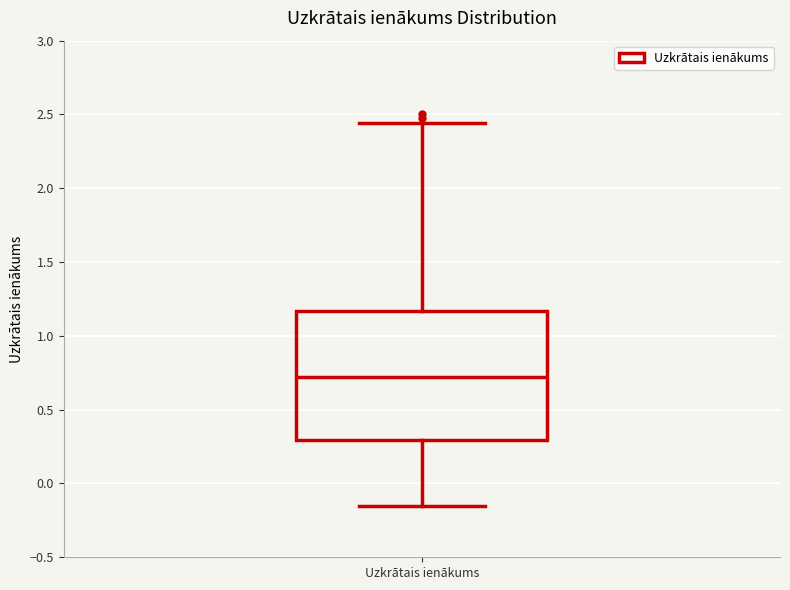

Read this box plot against the y-axis: the position of the median line, the range covered by the box, and the ends of both whiskers. The values are not printed on the chart, so give them approximately, as read against the axis.

median 0.70, box 0.30 to 1.15, whiskers -0.15 to 2.45